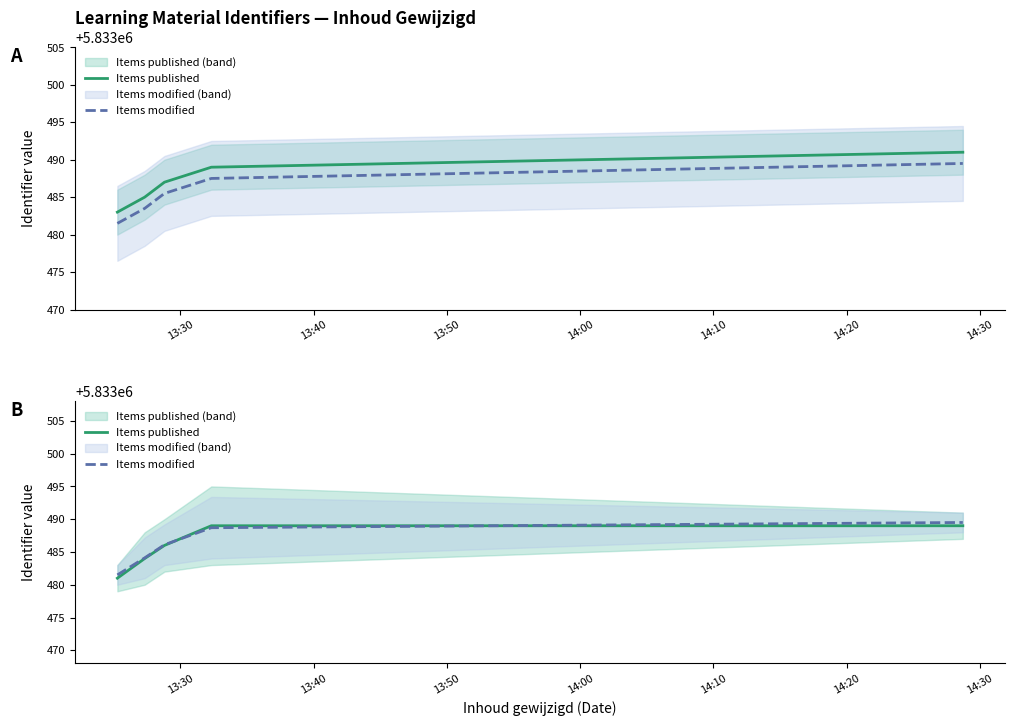

Rank the series by their average value, from highest to lowest.

Items modified, Items published